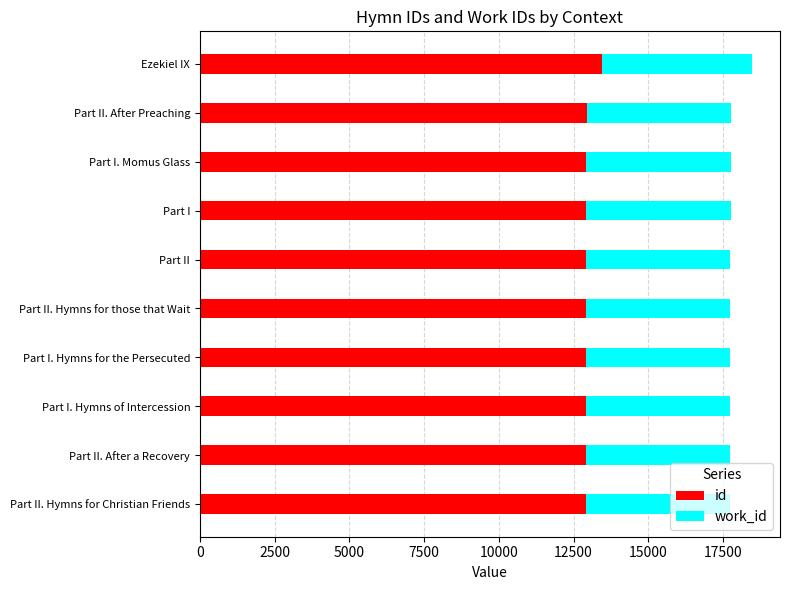

At which category is the sum across all series the highest?

Ezekiel IX